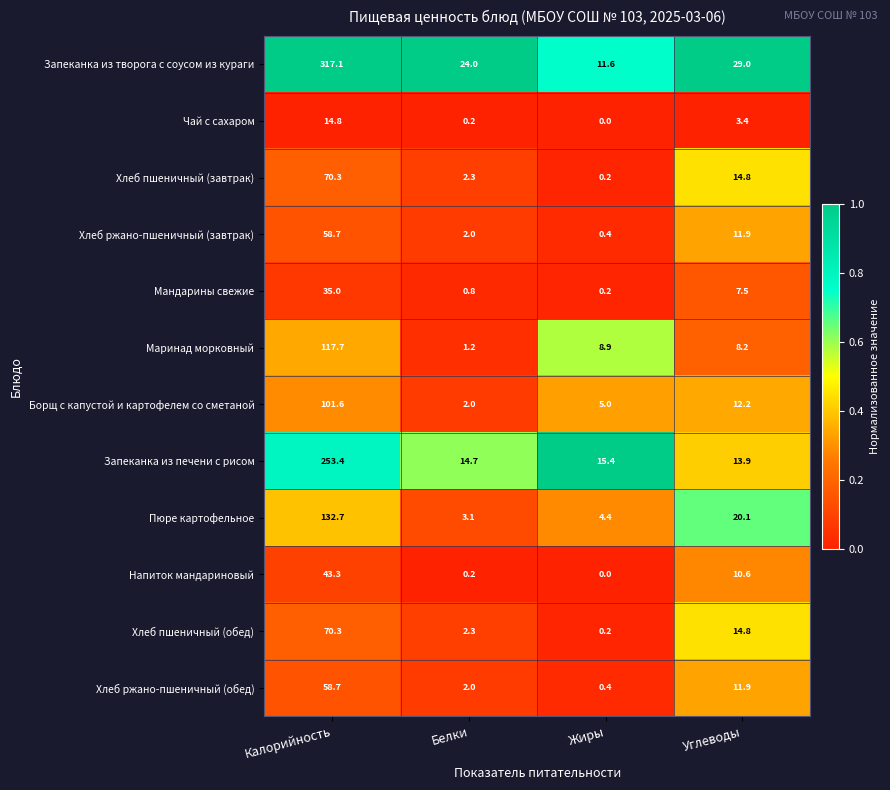

The Мандарины свежие series shows 35.0 at Калорийность. True or false?

True